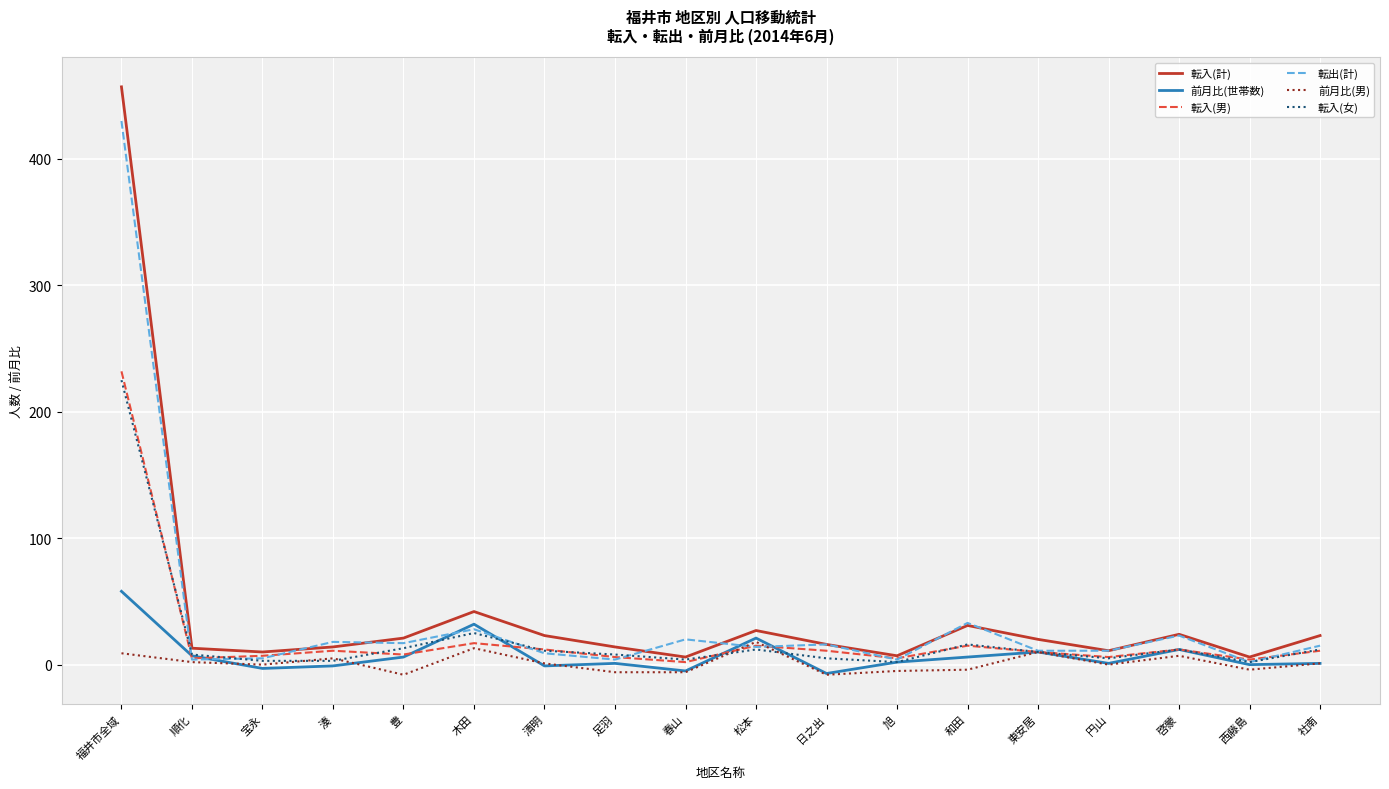

True or false: 転出(計) has a value of 15 at 社南.

True